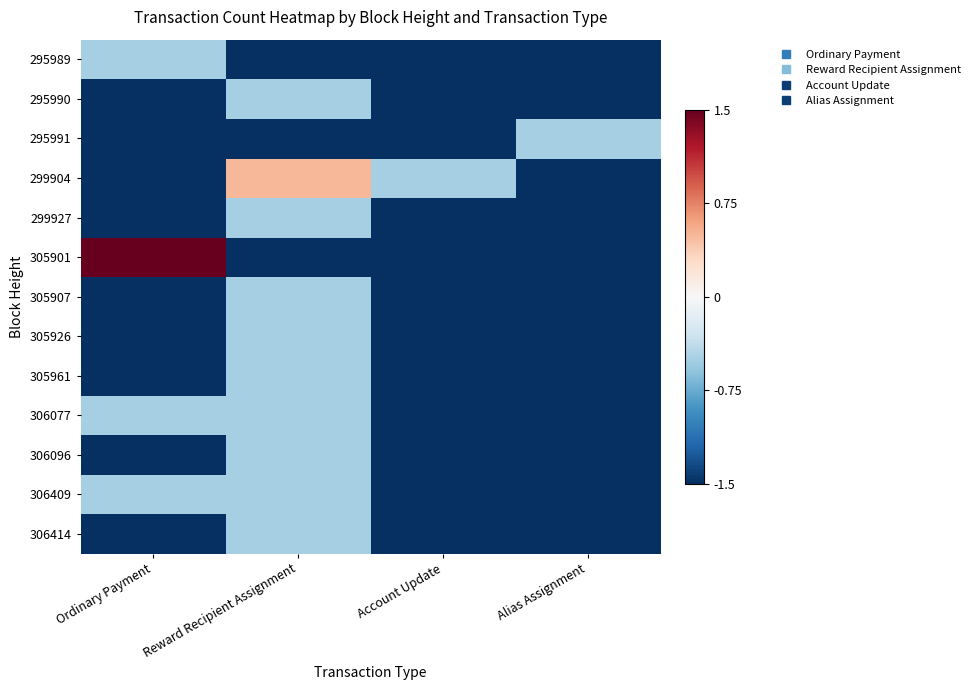

Reading left to right, extract all data points from this chart.

295989: Ordinary Payment=-0.5	Reward Recipient Assignment=-1.5	Account Update=-1.5	Alias Assignment=-1.5
295990: Ordinary Payment=-1.5	Reward Recipient Assignment=-0.5	Account Update=-1.5	Alias Assignment=-1.5
295991: Ordinary Payment=-1.5	Reward Recipient Assignment=-1.5	Account Update=-1.5	Alias Assignment=-0.5
299904: Ordinary Payment=-1.5	Reward Recipient Assignment=0.5	Account Update=-0.5	Alias Assignment=-1.5
299927: Ordinary Payment=-1.5	Reward Recipient Assignment=-0.5	Account Update=-1.5	Alias Assignment=-1.5
305901: Ordinary Payment=1.5	Reward Recipient Assignment=-1.5	Account Update=-1.5	Alias Assignment=-1.5
305907: Ordinary Payment=-1.5	Reward Recipient Assignment=-0.5	Account Update=-1.5	Alias Assignment=-1.5
305926: Ordinary Payment=-1.5	Reward Recipient Assignment=-0.5	Account Update=-1.5	Alias Assignment=-1.5
305961: Ordinary Payment=-1.5	Reward Recipient Assignment=-0.5	Account Update=-1.5	Alias Assignment=-1.5
306077: Ordinary Payment=-0.5	Reward Recipient Assignment=-0.5	Account Update=-1.5	Alias Assignment=-1.5
306096: Ordinary Payment=-1.5	Reward Recipient Assignment=-0.5	Account Update=-1.5	Alias Assignment=-1.5
306409: Ordinary Payment=-0.5	Reward Recipient Assignment=-0.5	Account Update=-1.5	Alias Assignment=-1.5
306414: Ordinary Payment=-1.5	Reward Recipient Assignment=-0.5	Account Update=-1.5	Alias Assignment=-1.5